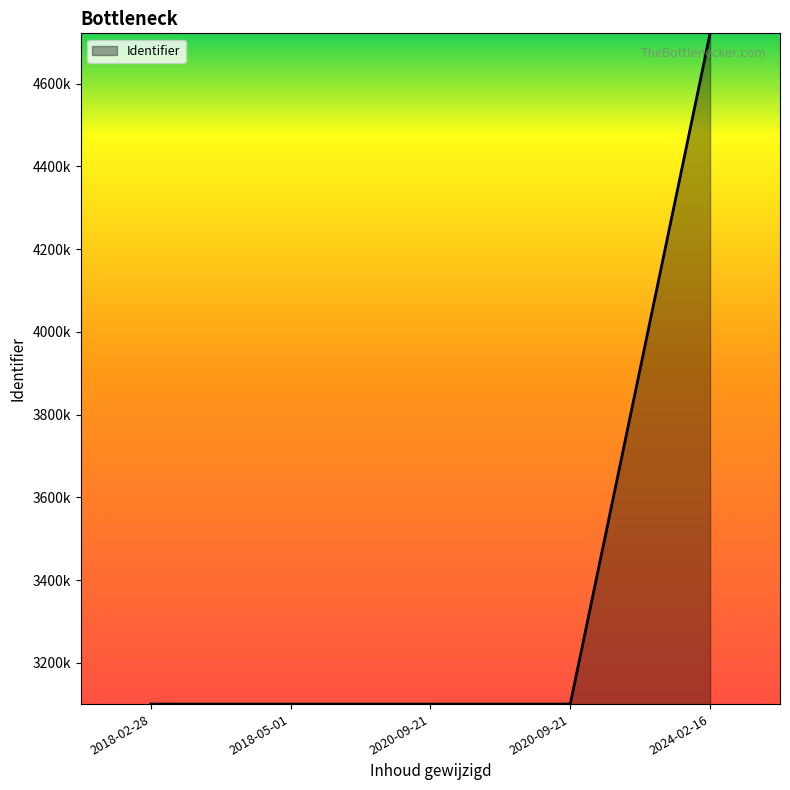

What is the change in value from 2018-05-01 to 2024-02-16?

+1621488.5